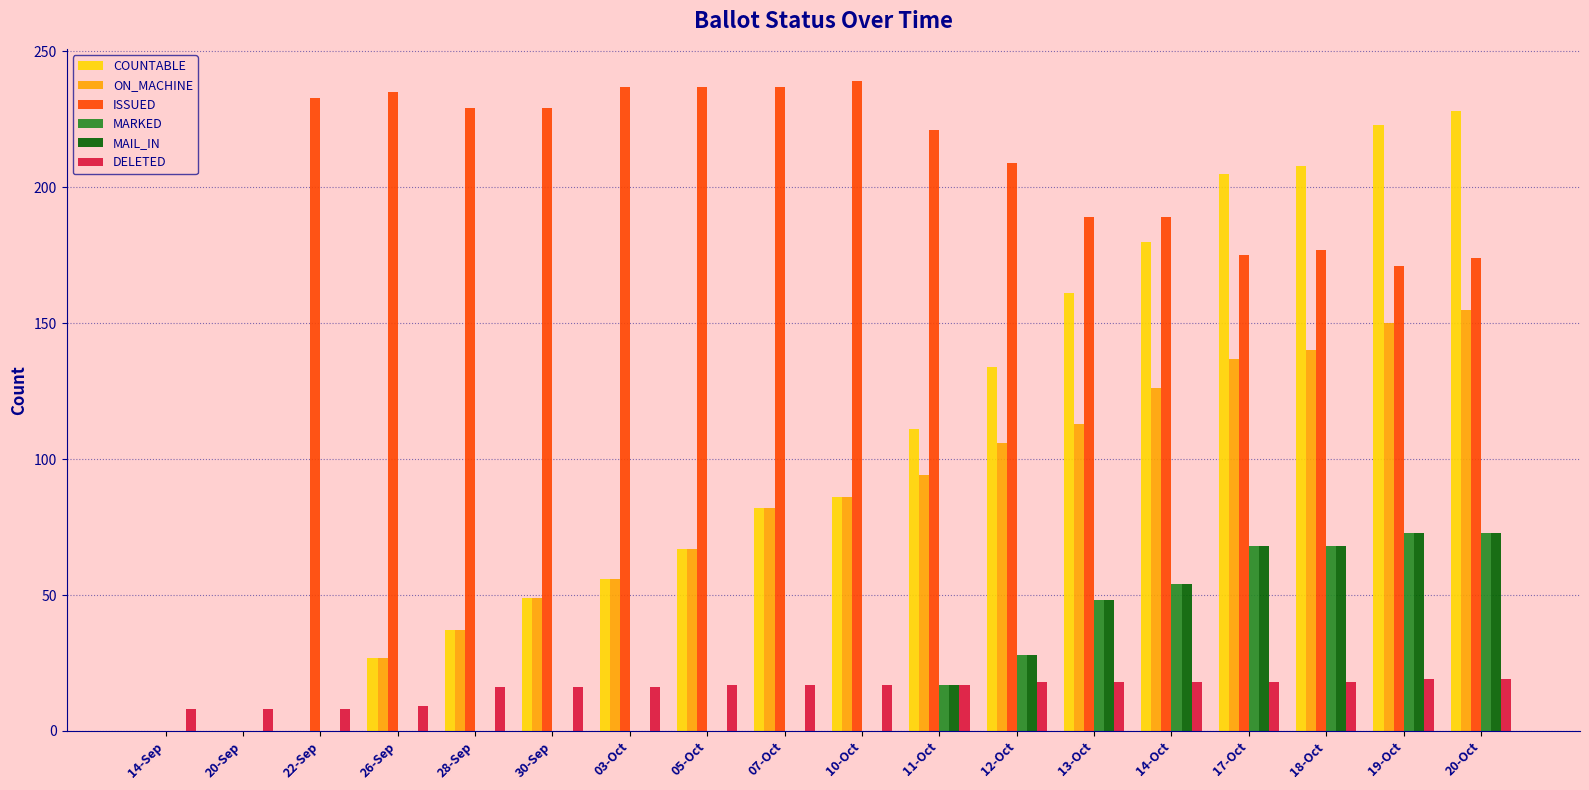

At which category is the sum across all series the highest?

20-Oct